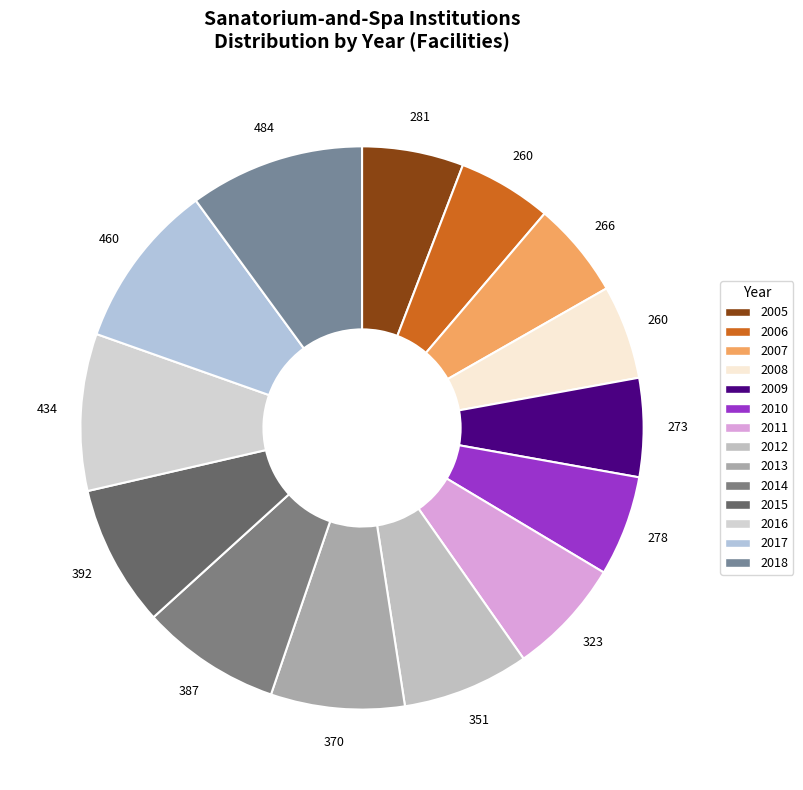

Does 2014 represent more than half of the total?

No